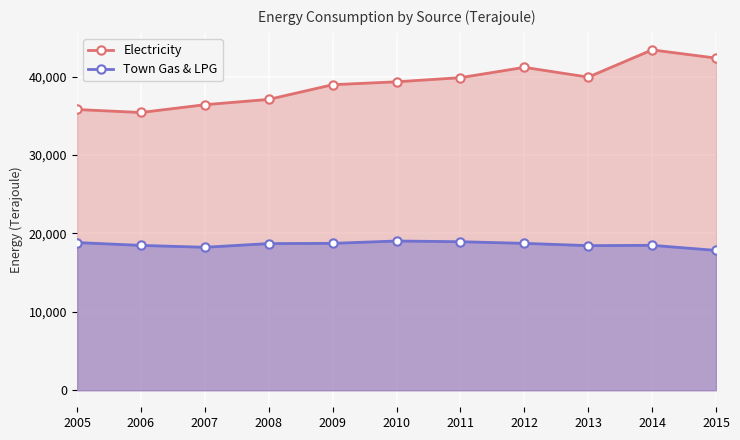

What is the difference between the Electricity values at 2008 and 2014?

6315